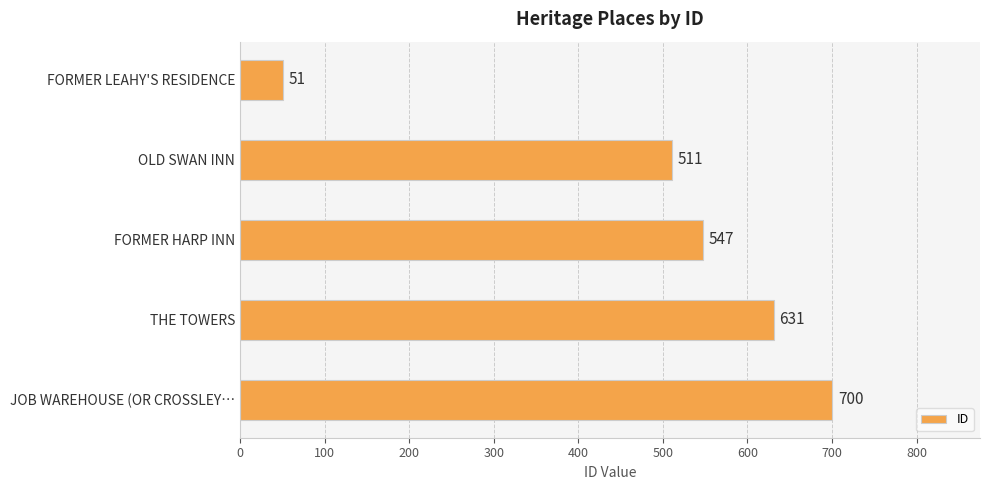

What is the label of the 2nd bar from the bottom?

THE TOWERS